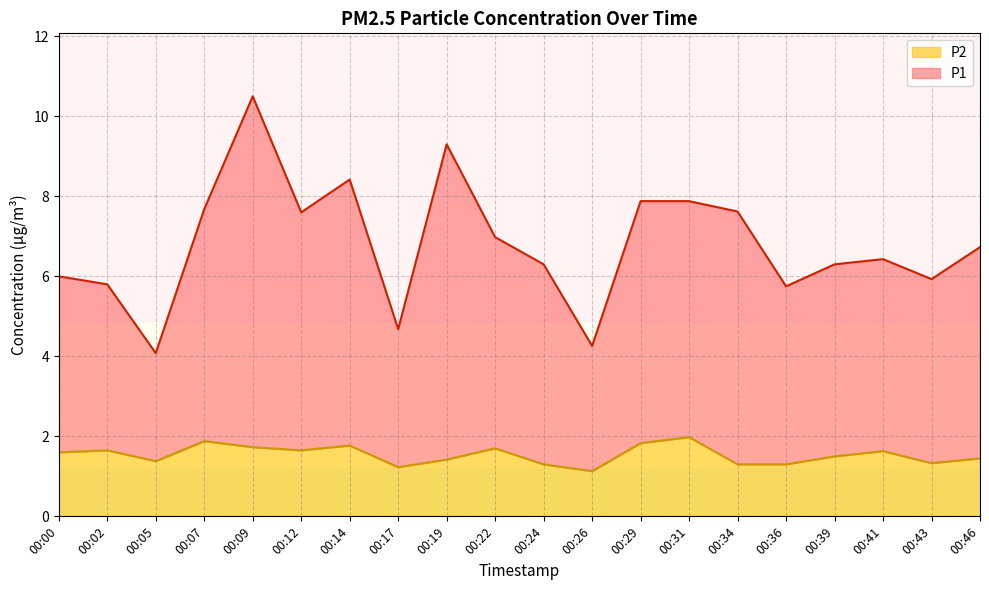

Rank the series by their maximum value, from highest to lowest.

P1, P2